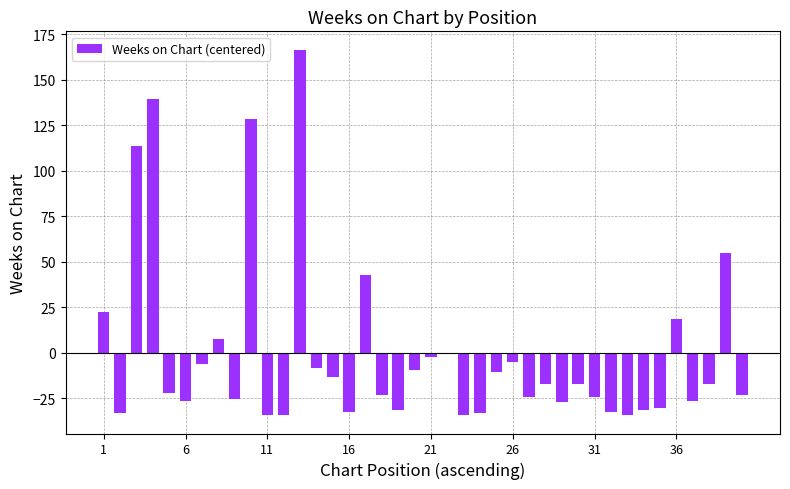

What is the greatest value displayed?

166.6